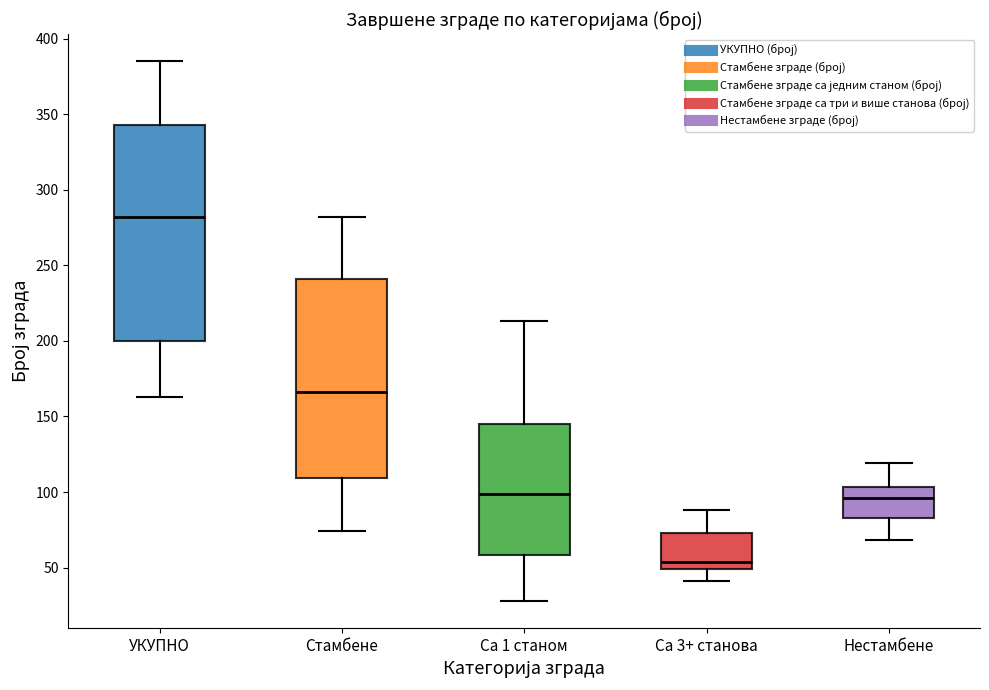

Reading left to right, read every box against the y-axis: the position of its median line, the range the box covers, and the ends of its whiskers. The values are not printed on the chart, so give them approximately, as read against the axis.

УКУПНО: median 280, box 200 to 345, whiskers 165 to 385
Стамбене: median 165, box 110 to 240, whiskers 75 to 280
Са 1 станом: median 100, box 60 to 145, whiskers 30 to 215
Са 3+ станова: median 55, box 50 to 75, whiskers 40 to 90
Нестамбене: median 95, box 85 to 105, whiskers 70 to 120